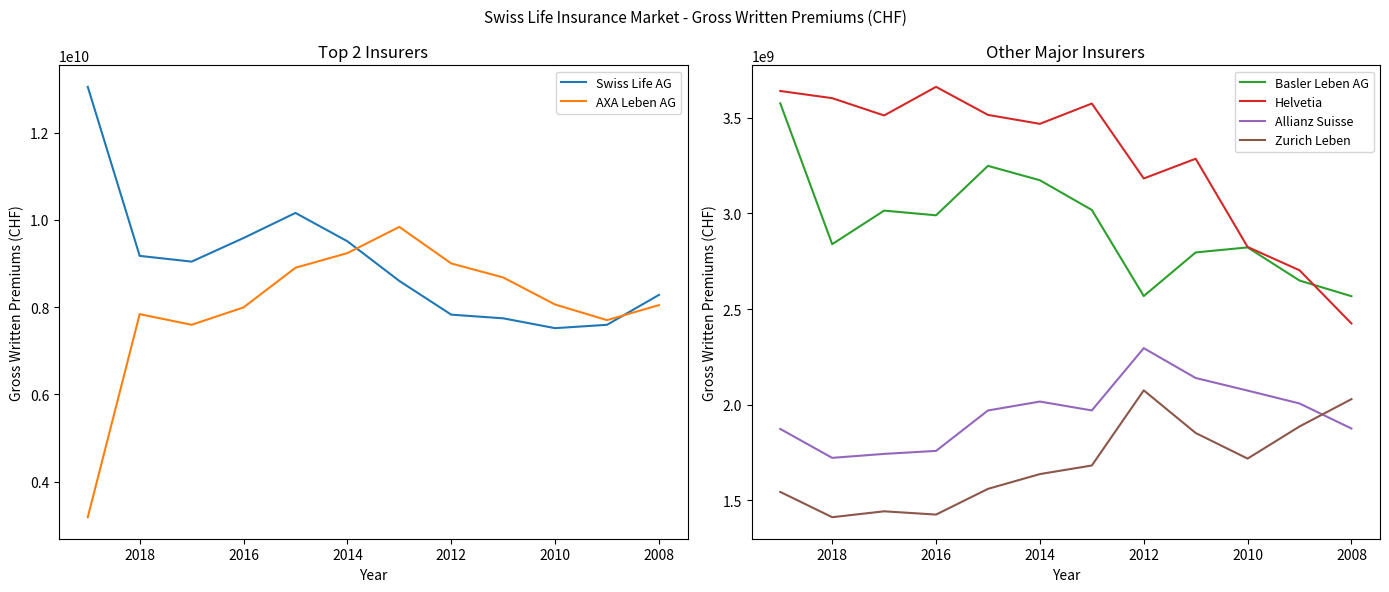

True or false: Zurich Leben and AXA Leben AG intersect in this chart.

False